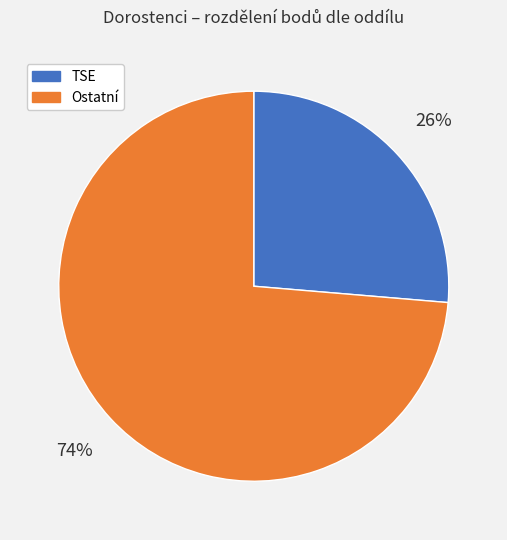

How many slices are in this pie chart?

2